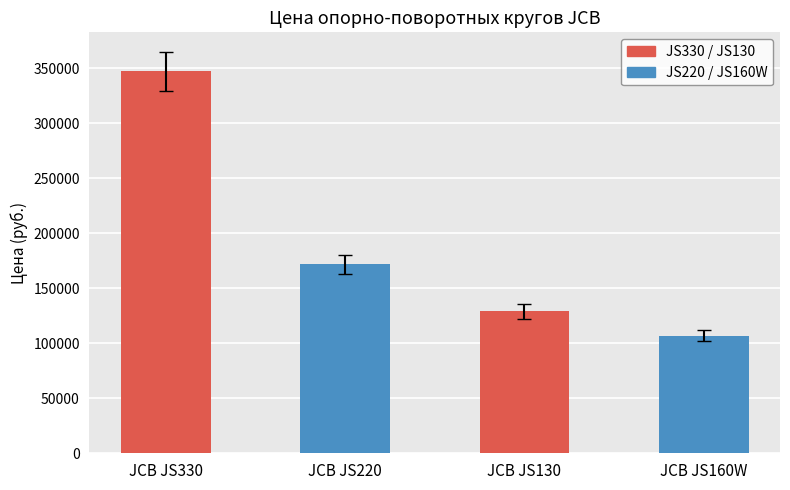

Are the bars horizontal?

No